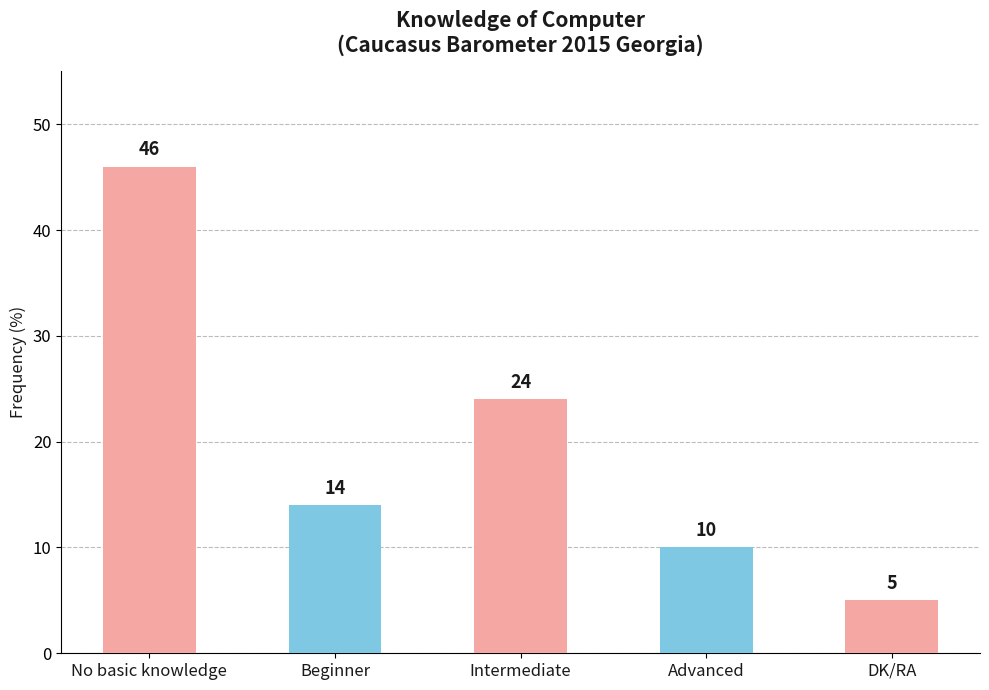

What is the maximum value shown in the chart?

46